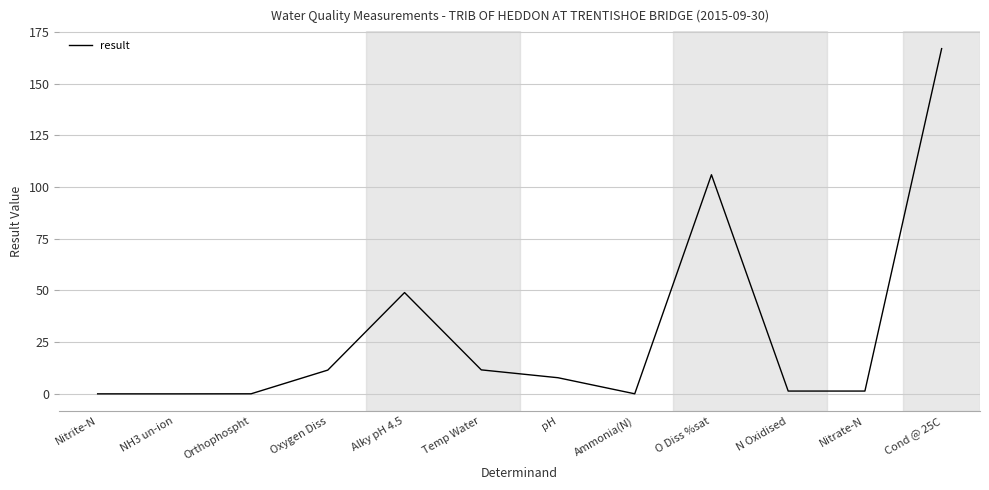

What is the difference between the maximum and second lowest values?

167.0